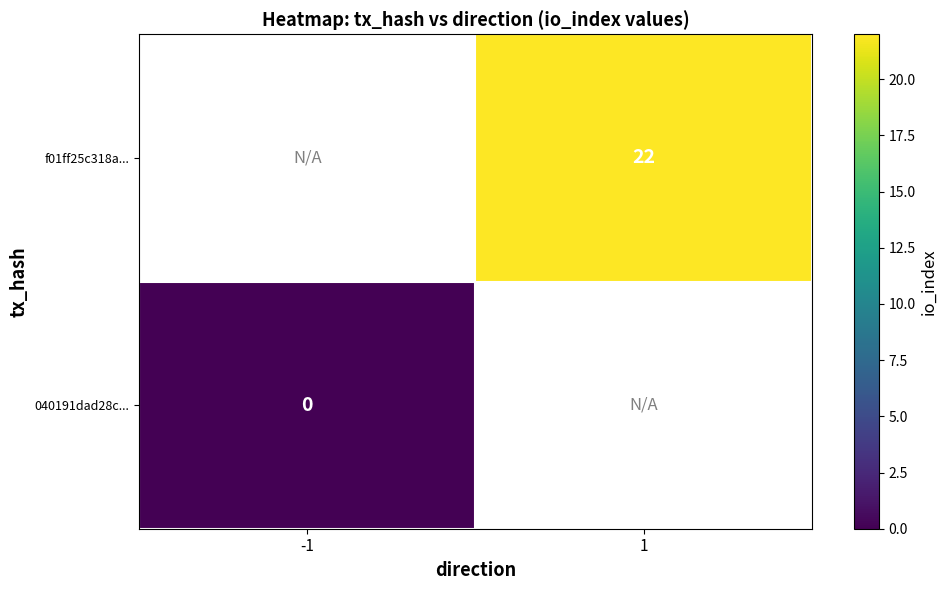

The value of f01ff25c318a... at 1 is 15. True or false?

False